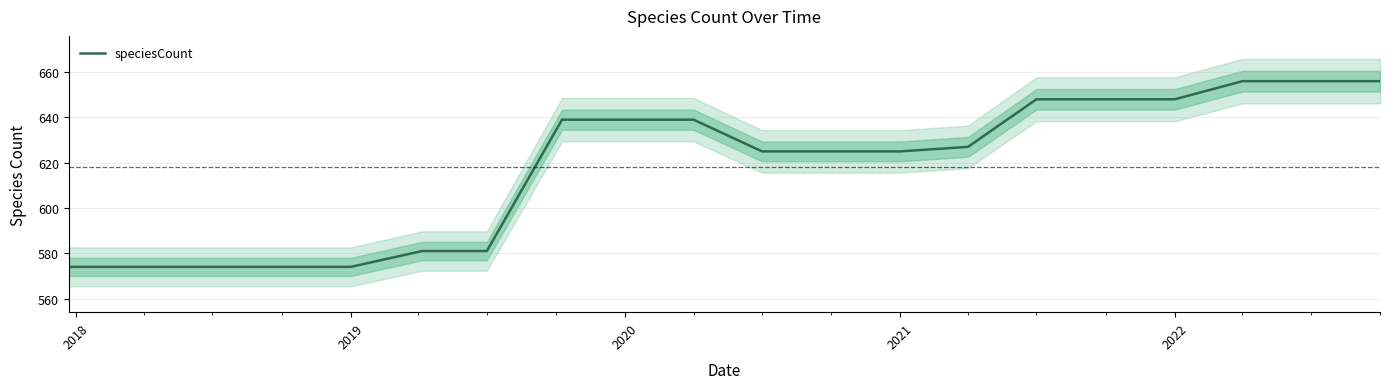

What is the minimum value for speciesCount?

574